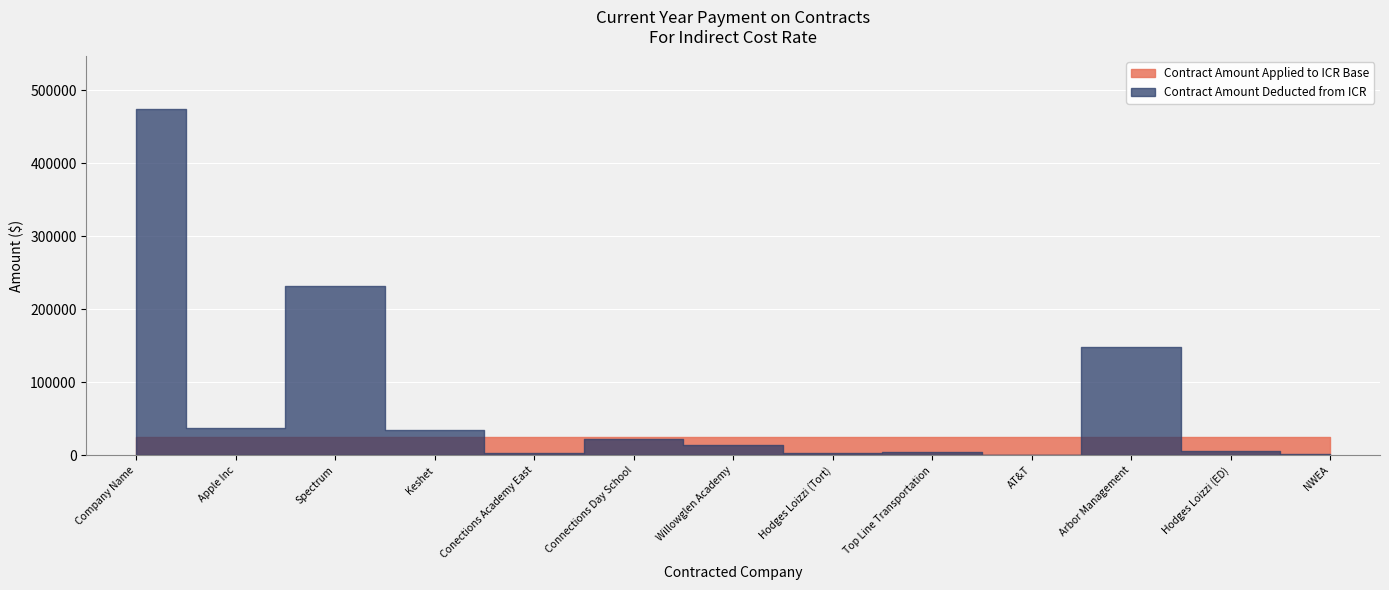

What position from the right is Hodges Loizzi (Tort)?

6